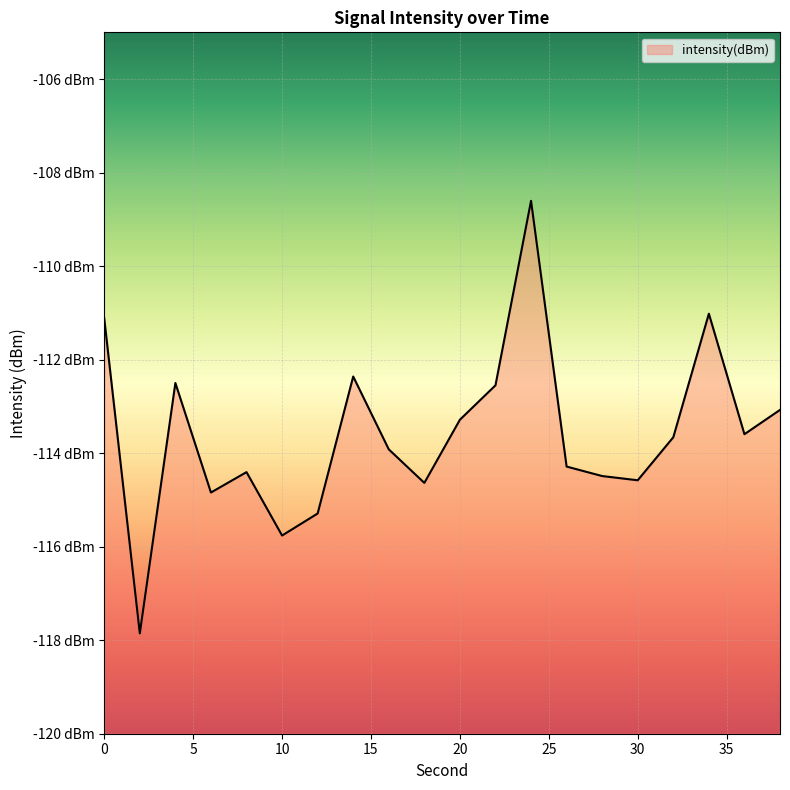

What is the greatest value displayed?

-108.6